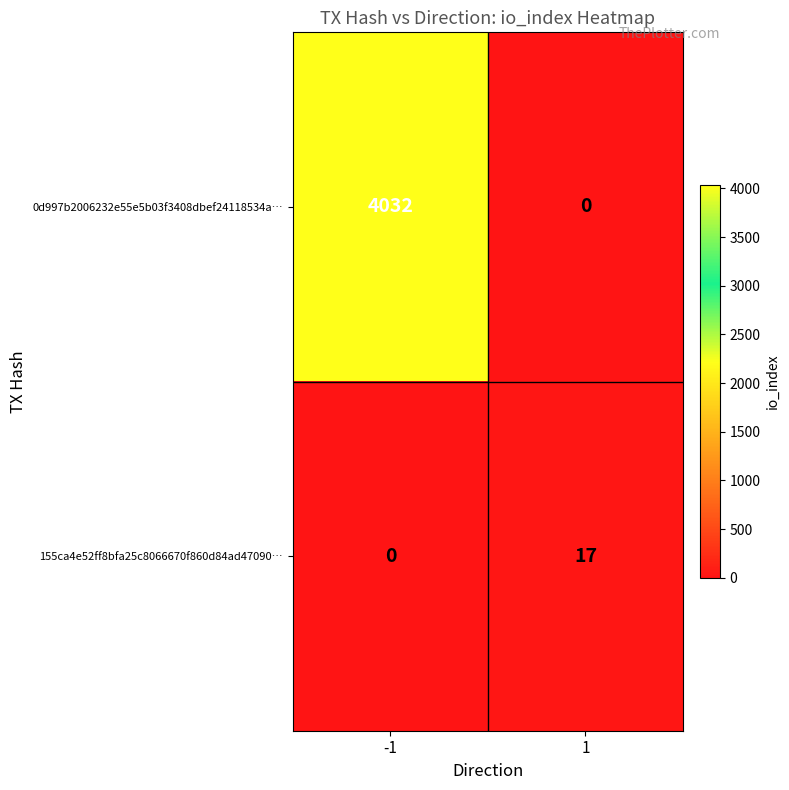

Count the number of categories in the chart.

2